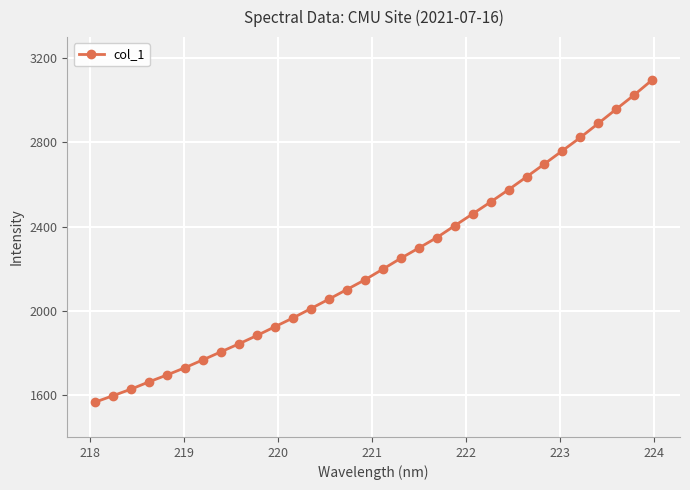

How many lines are shown in the chart?

1